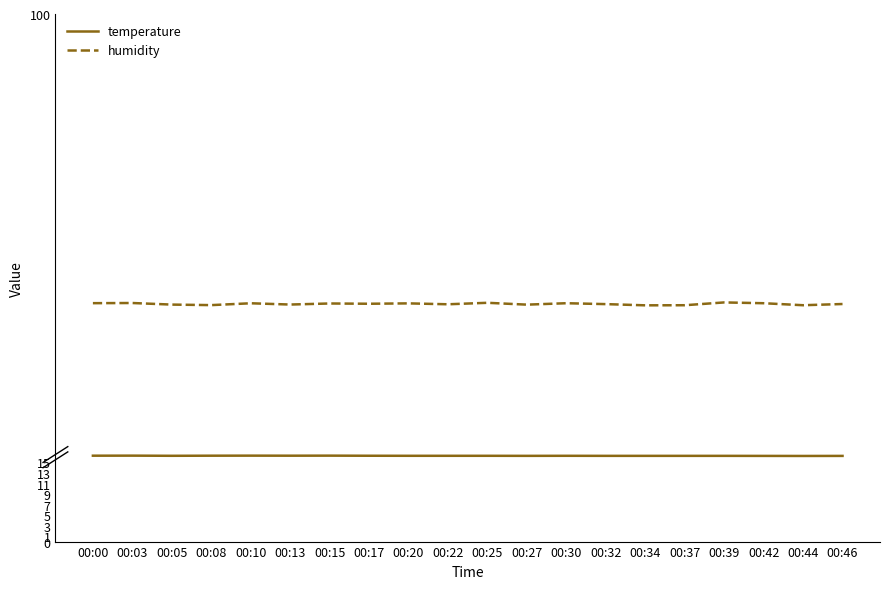

What is the sum of all humidity values?

900.9